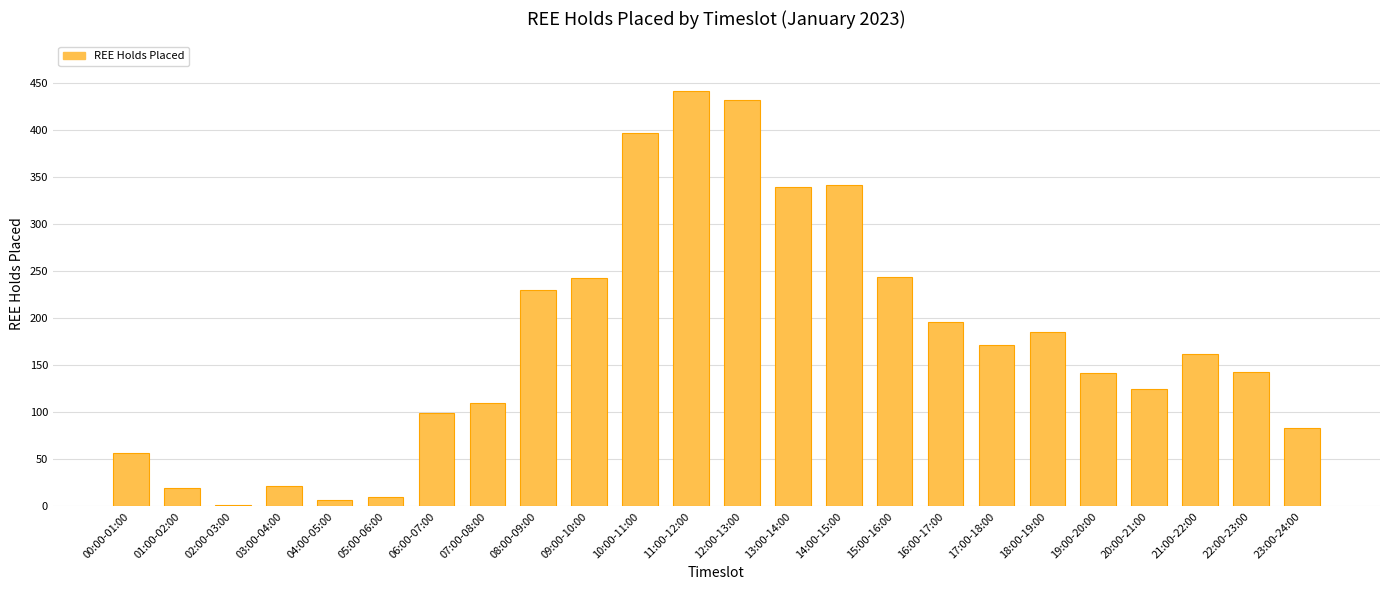

What is the difference between the values at 17:00-18:00 and 09:00-10:00?

72